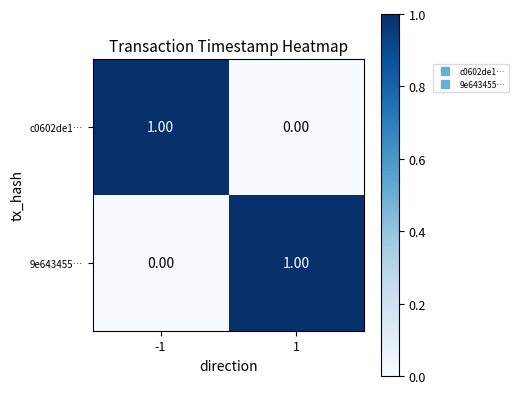

At -1, list the series in order from smallest to largest.

9e643455…, c0602de1…